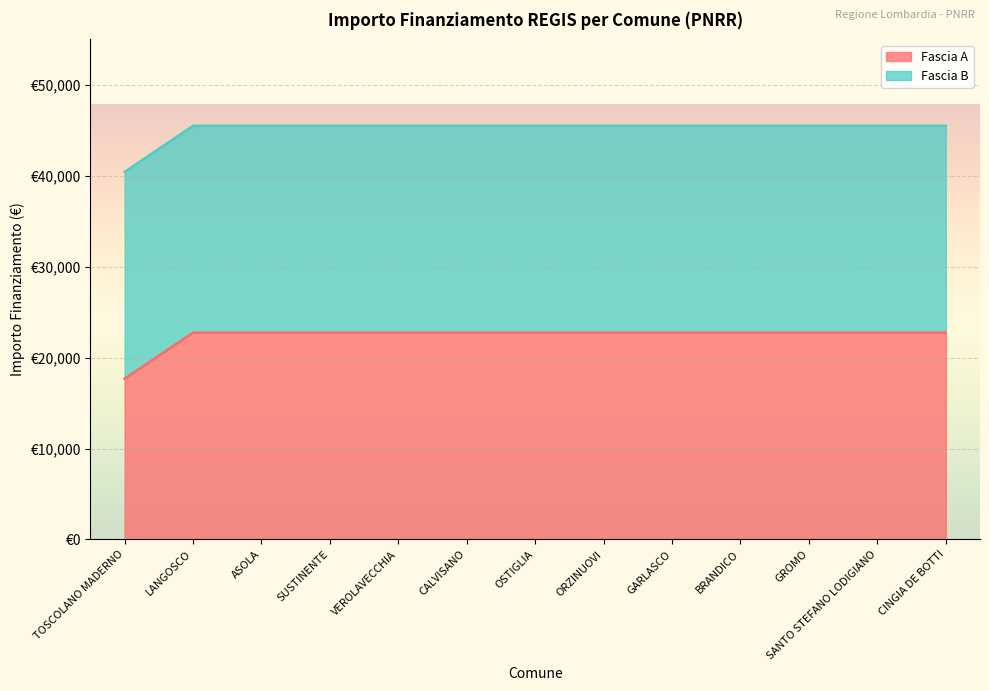

What is the change in value from TOSCOLANO MADERNO to CINGIA DE BOTTI?

+5075.2